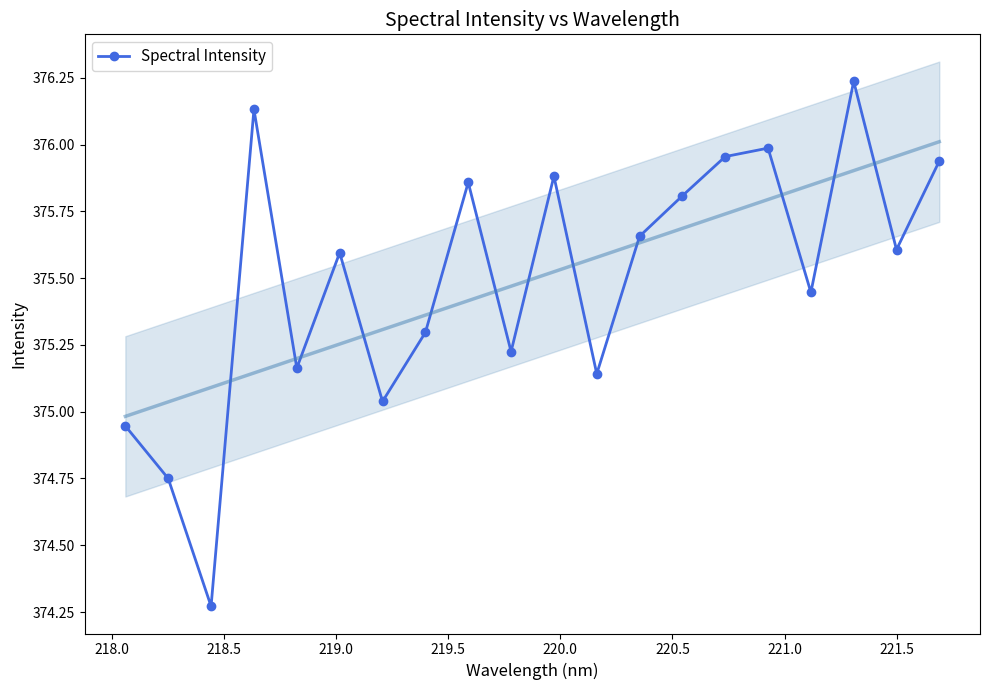

How many data points are above 375?

17